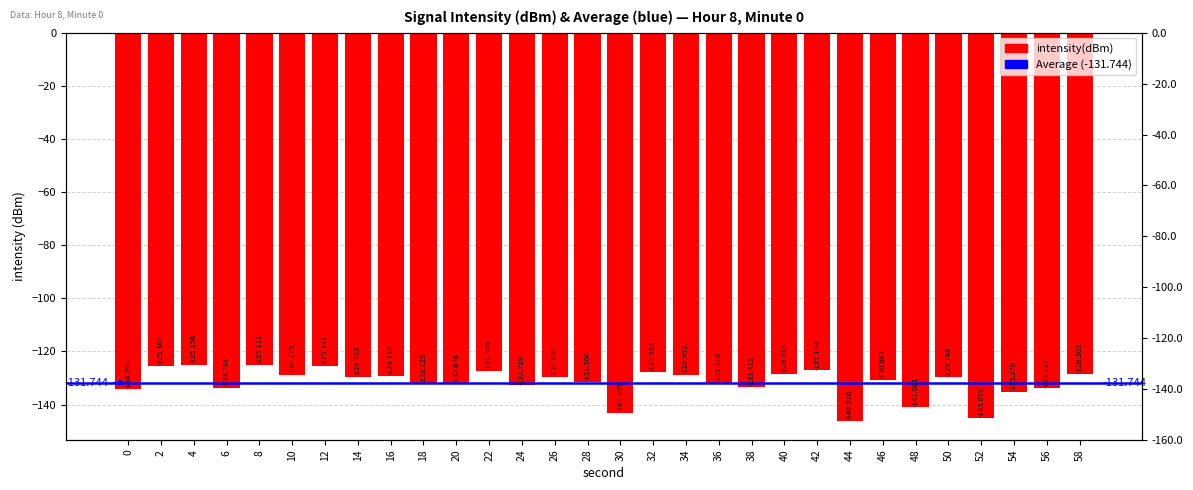

What is the value of the 25th bar from the left?

-141.1